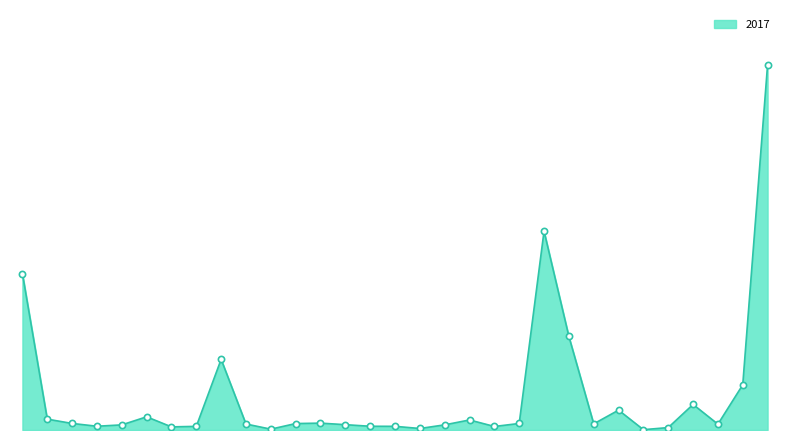

Is this an area chart (filled region under the line)?

Yes